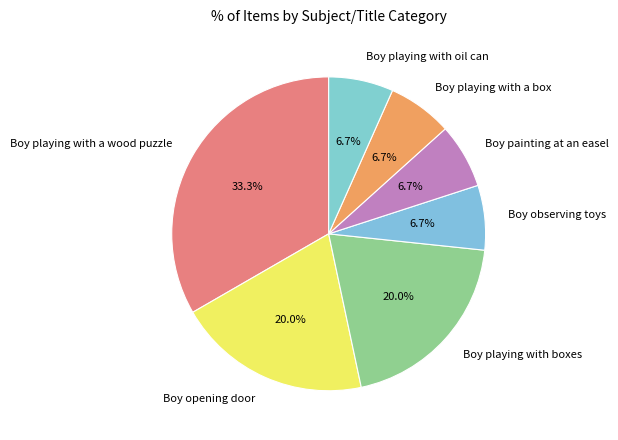

Does Boy observing toys account for over 50% of the chart?

No